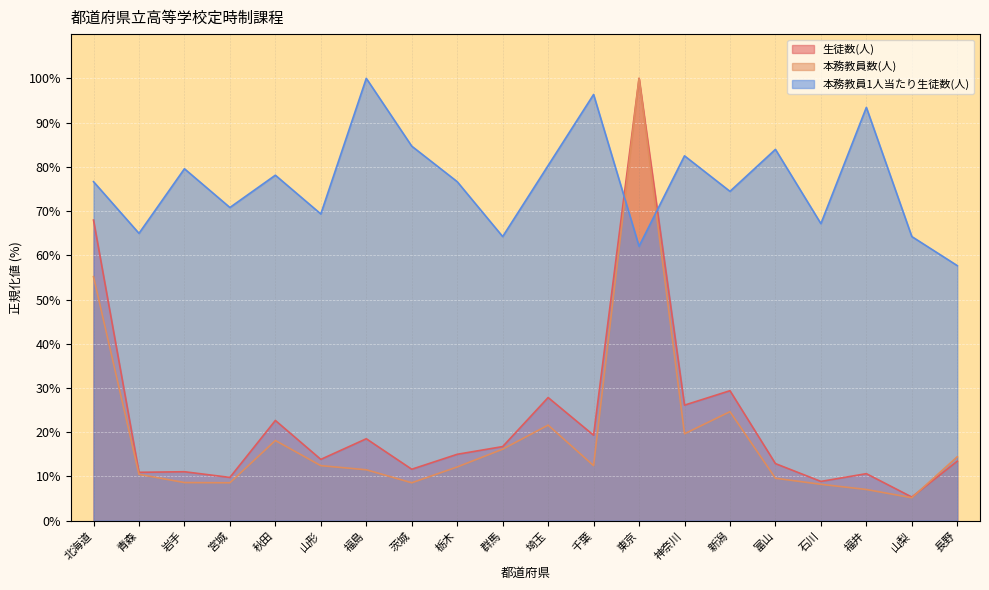

The 生徒数(人) series shows 19.9 at 長野. True or false?

False